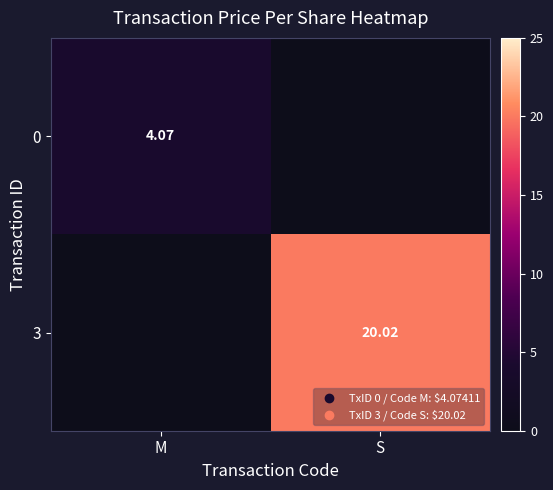

Is the value of 0 at M greater than the value of 3 at S?

No